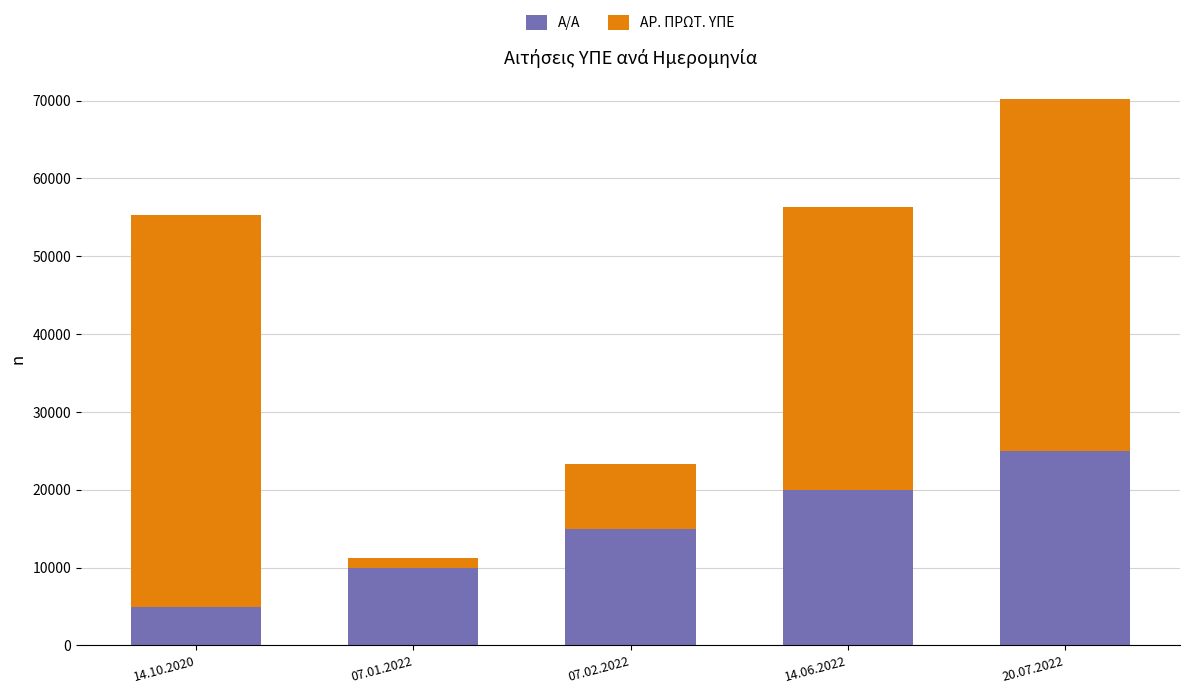

What is the highest value of the Α/Α series?

25000